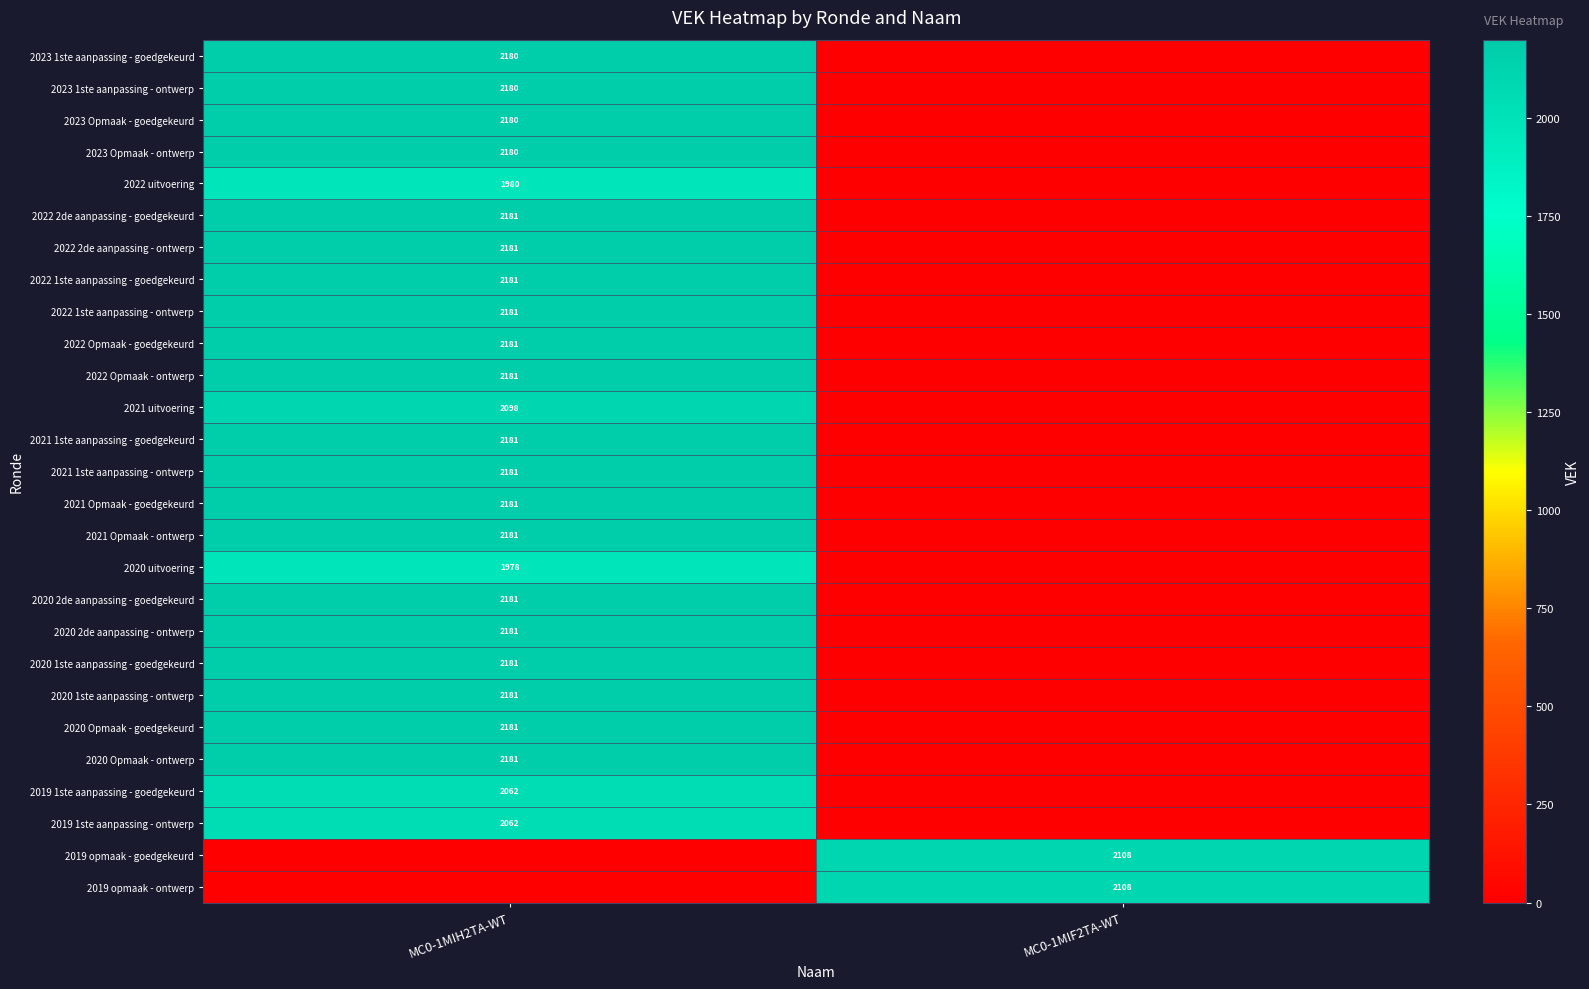

Is the value of 2023 1ste aanpassing - goedgekeurd at MC0-1MIH2TA-WT greater than the value of 2020 2de aanpassing - goedgekeurd at MC0-1MIH2TA-WT?

No